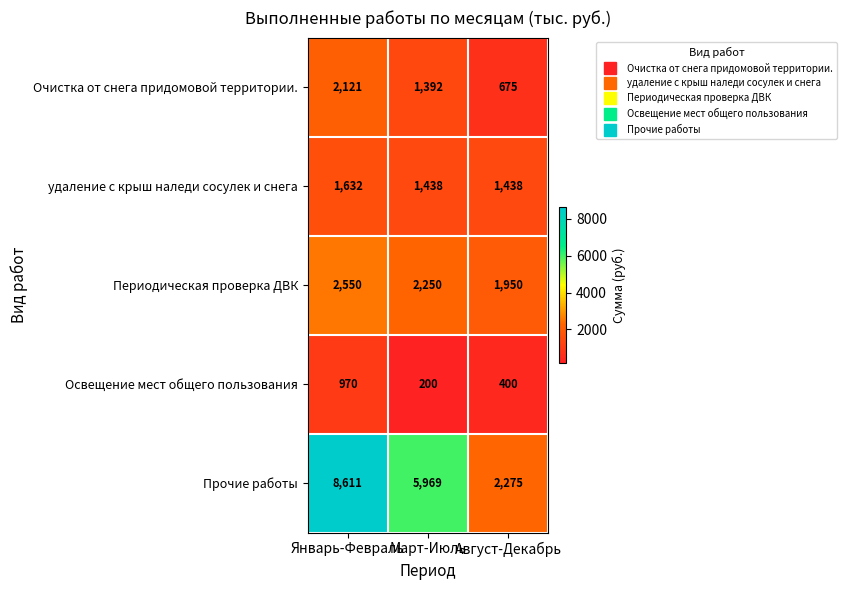

At how many categories does at least one series exceed 3416?

2